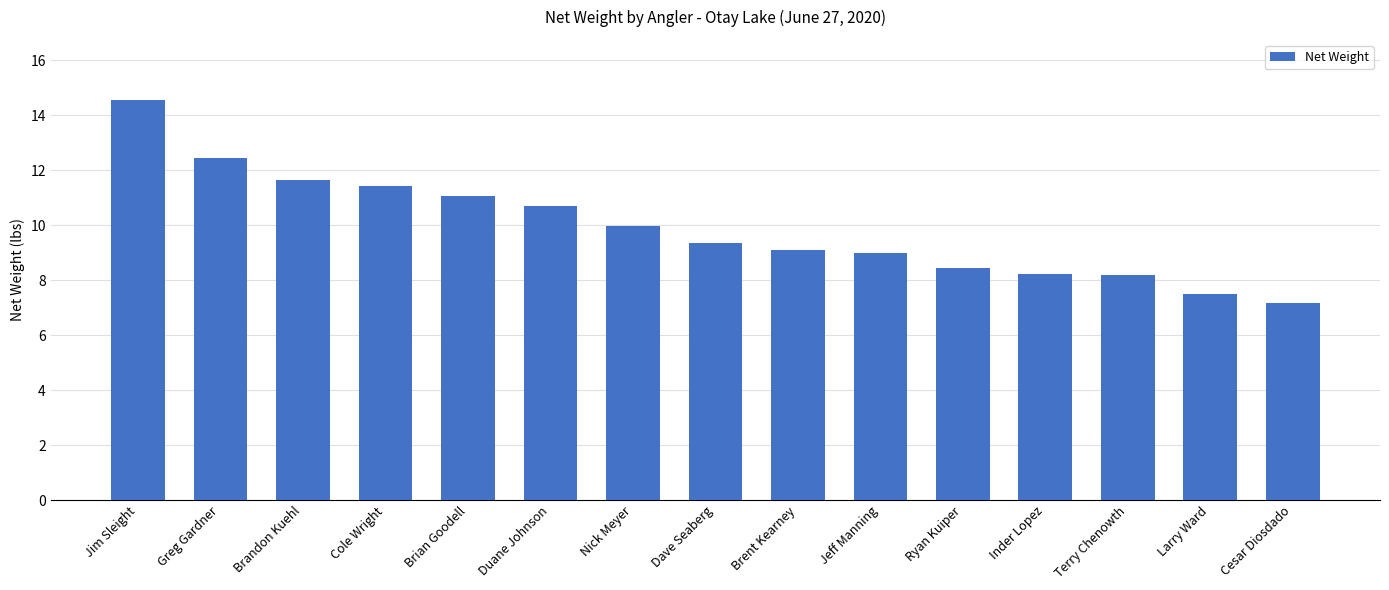

Which label corresponds to the largest value in the chart?

Jim Sleight